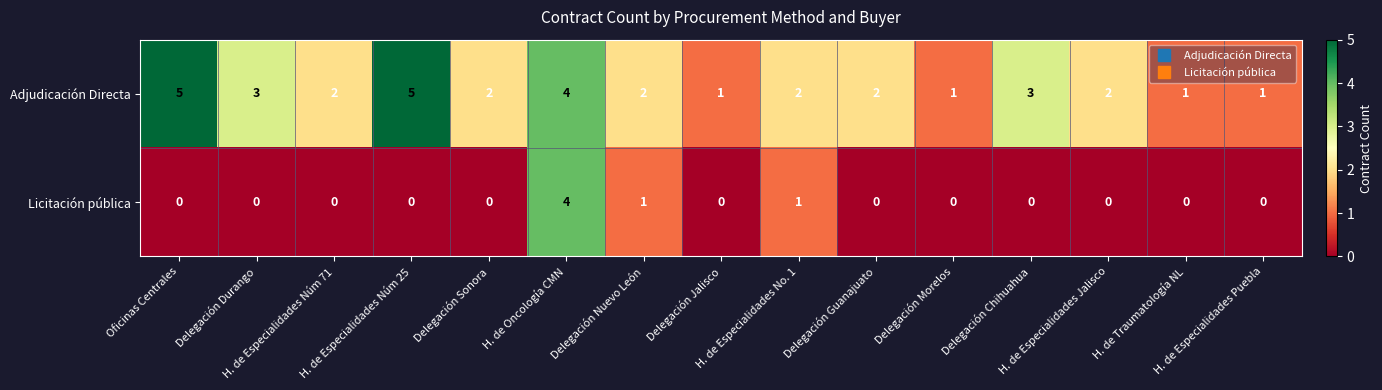

At which category is the sum across all series the highest?

H. de Oncología CMN